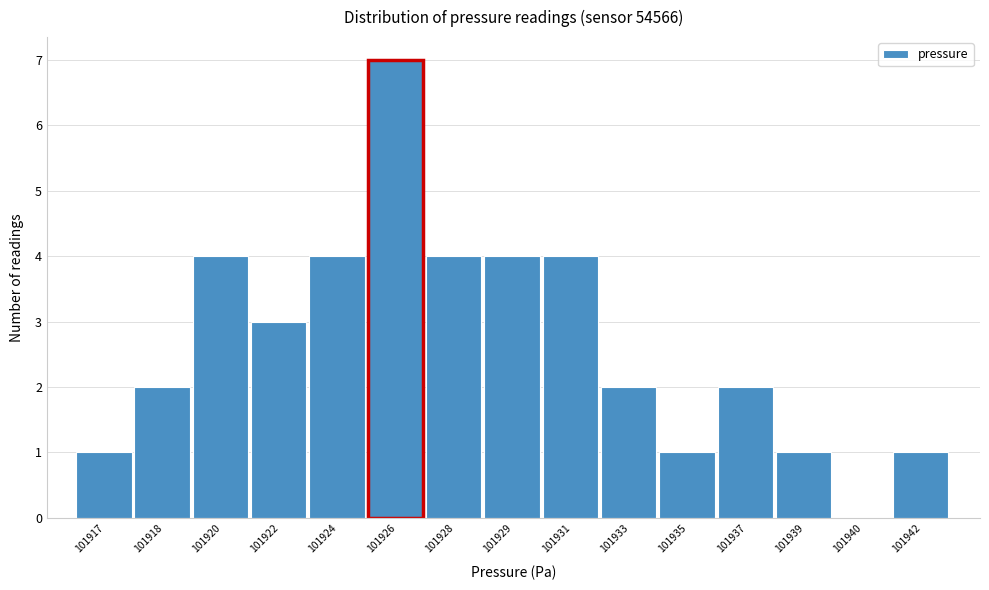

Reading left to right, what are all the values shown in this chart?

101917=1	101918=2	101920=4	101922=3	101924=4	101926=7	101928=4	101929=4	101931=4	101933=2	101935=1	101937=2	101939=1	101940=0	101942=1